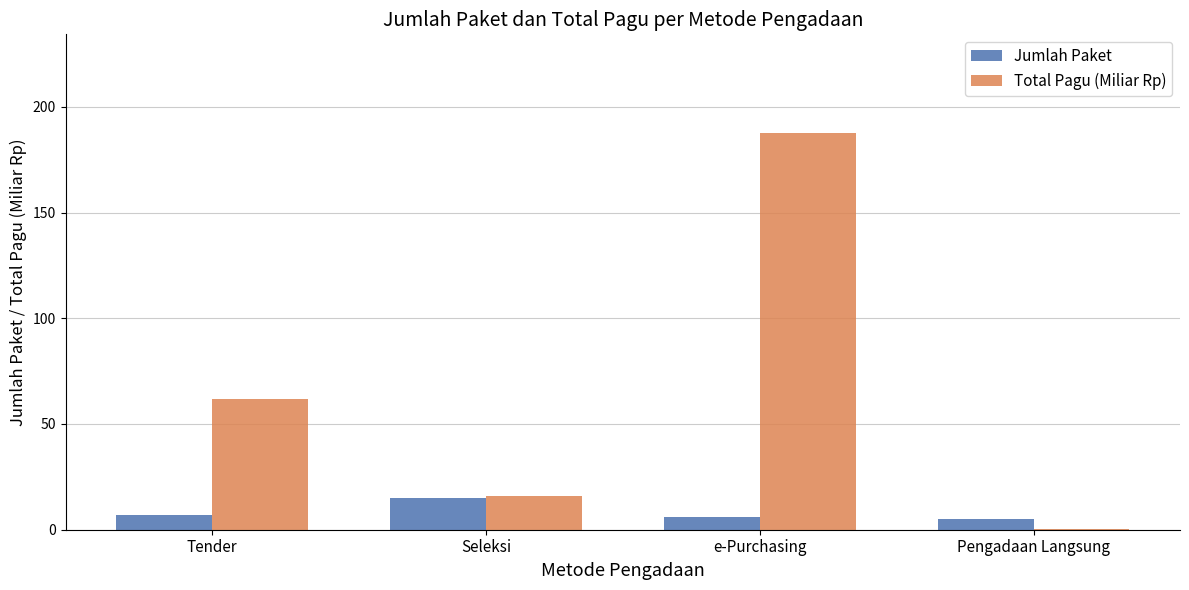

How many series are shown in this chart?

2